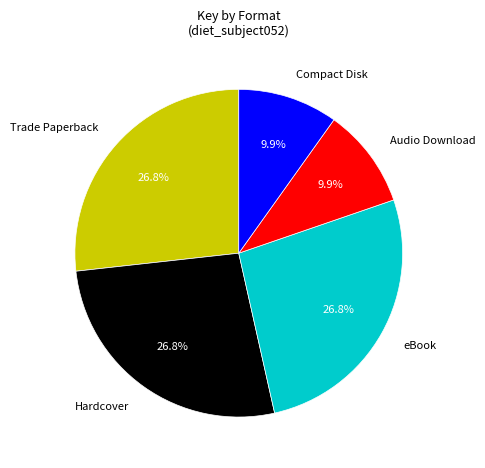

Is there any slice that represents more than half of the pie?

No